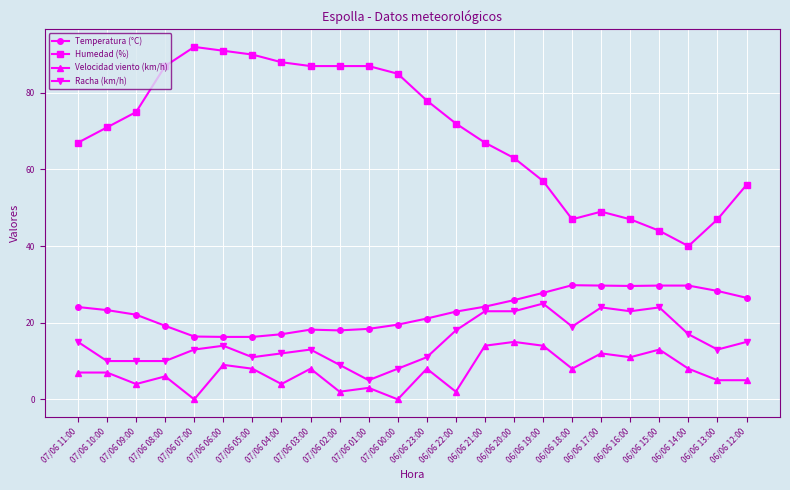

What is the sum of the Velocidad viento (km/h) values at 06/06 20:00 and 06/06 17:00?

27.0